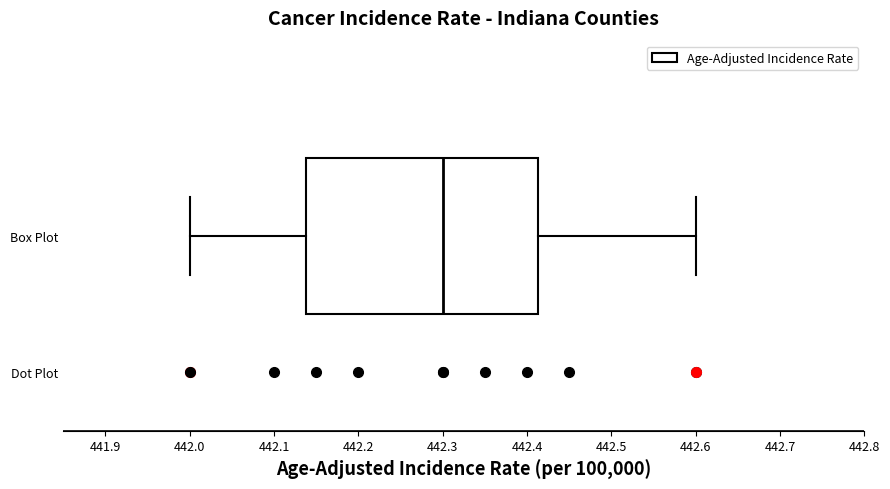

Read this box plot against the x-axis: the position of the median line, the range covered by the box, and the ends of both whiskers. The values are not printed on the chart, so give them approximately, as read against the axis.

median 442.30, box 442.14 to 442.41, whiskers 442.00 to 442.60